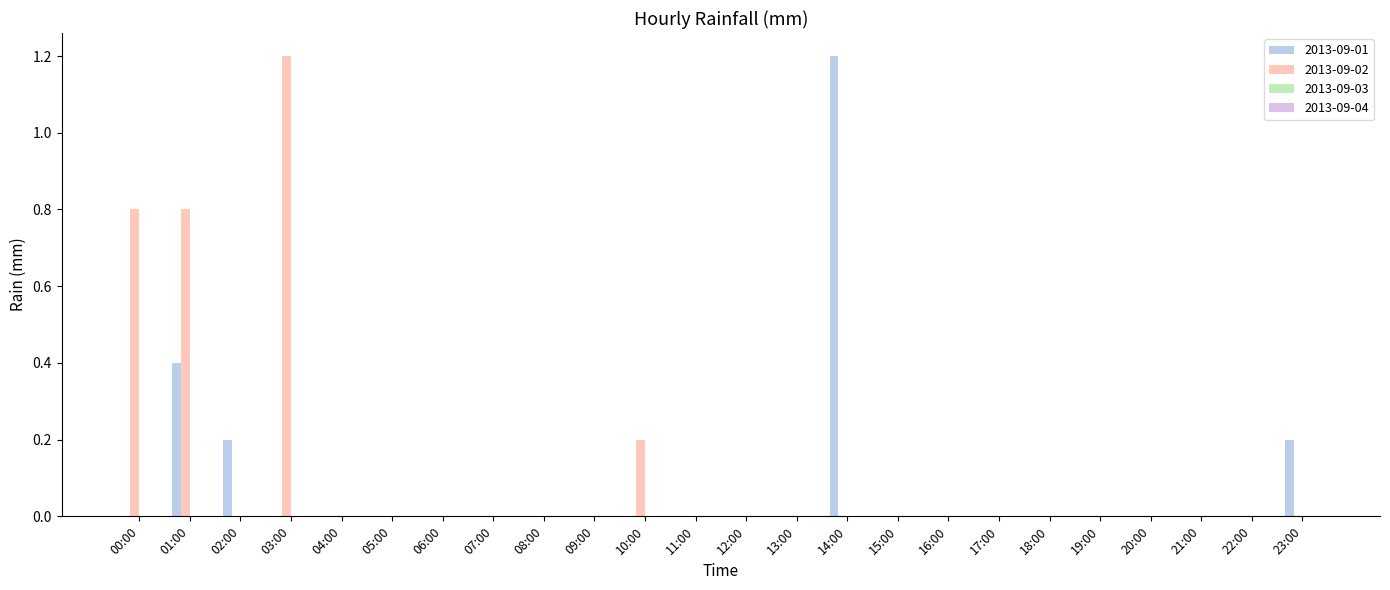

Is the value of 2013-09-02 at 10:00 greater than the value of 2013-09-01 at 16:00?

Yes